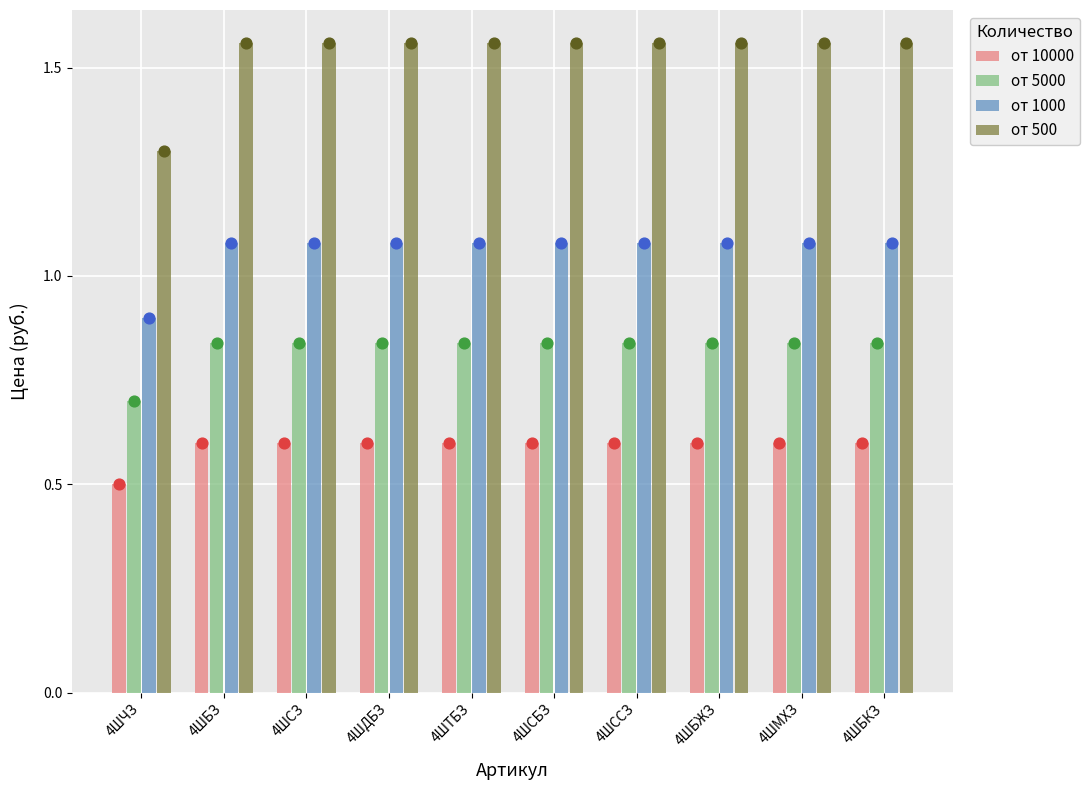

At which category is the sum across all series the highest?

4ШБЗ